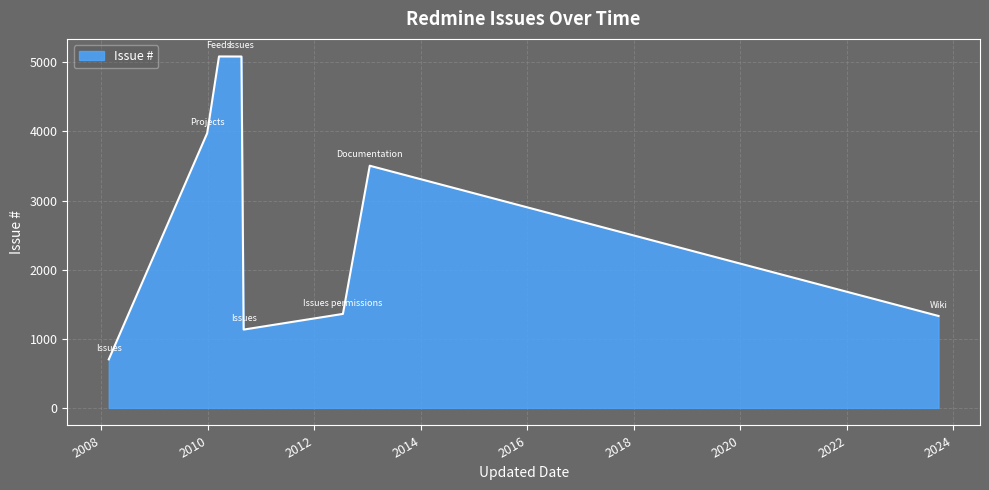

What is the difference between the maximum and minimum values?

4383